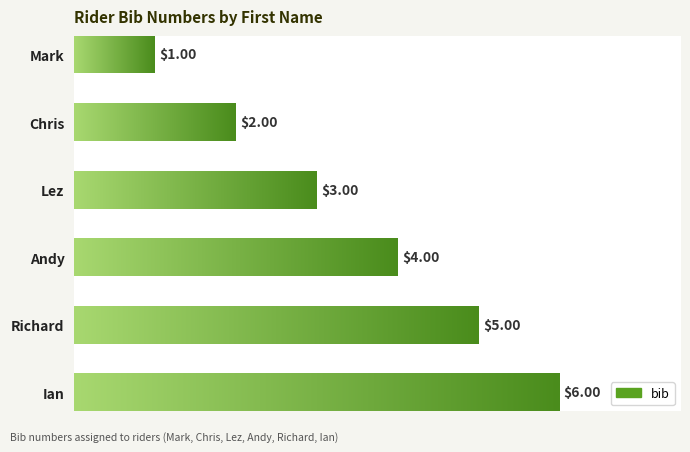

Which label corresponds to the largest value in the chart?

Ian